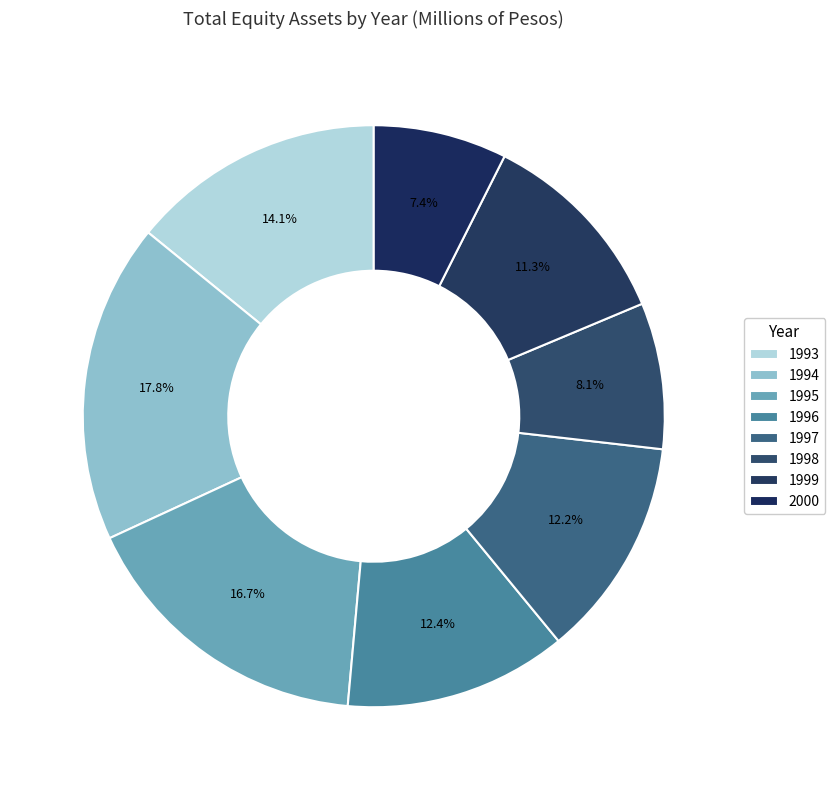

How many slices are in this pie chart?

8